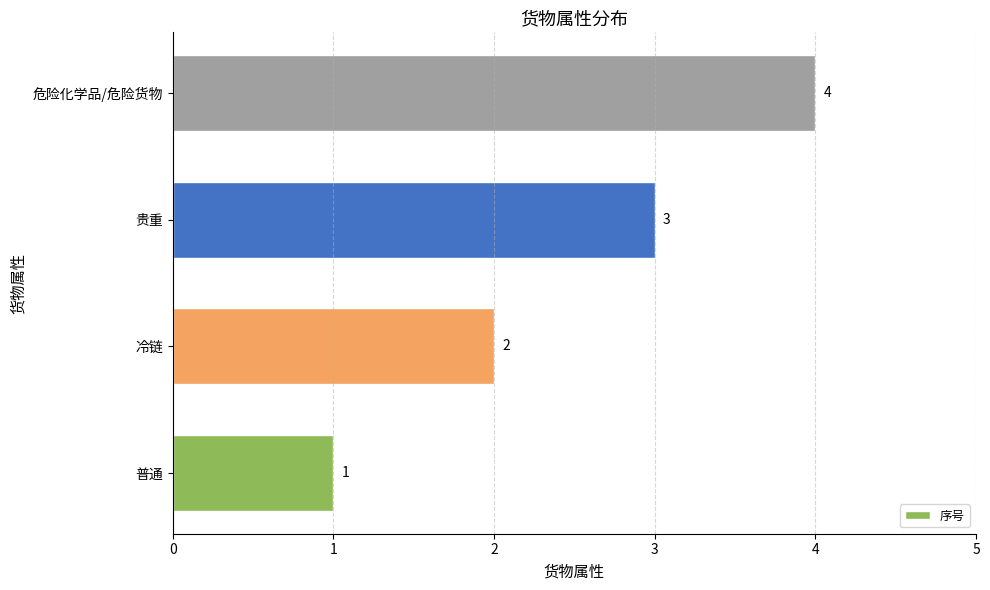

What is the change in value from 普通 to 冷链?

+1